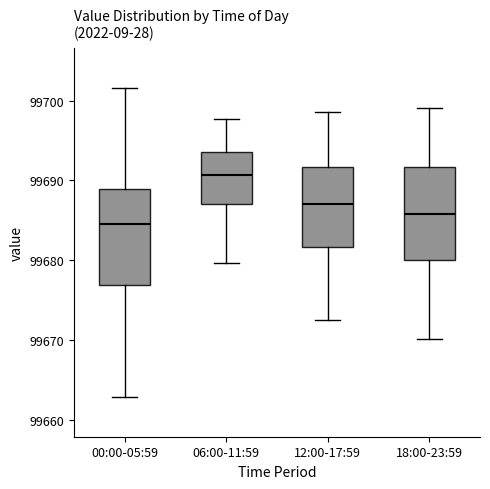

Reading left to right, transcribe this box plot: for each box, give where its median line is, the range the box spans, and where its two whiskers end, as read against the y-axis. The values are not printed on the chart, so give them approximately, as read against the axis.

00:00-05:59: median 99685, box 99677 to 99689, whiskers 99663 to 99702
06:00-11:59: median 99691, box 99687 to 99694, whiskers 99680 to 99698
12:00-17:59: median 99687, box 99682 to 99692, whiskers 99673 to 99699
18:00-23:59: median 99686, box 99680 to 99692, whiskers 99670 to 99699